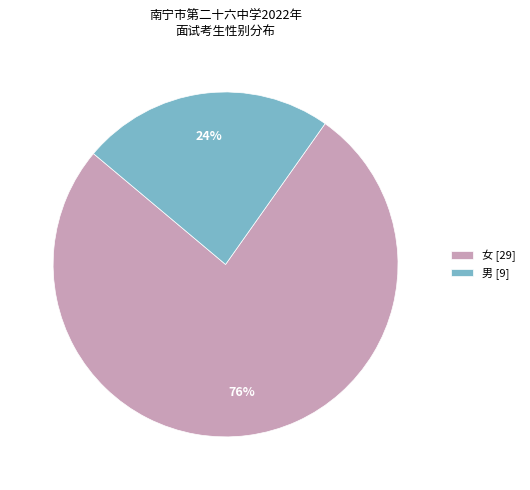

Combined, do 男 [9] and 女 [29] account for over 50%?

Yes